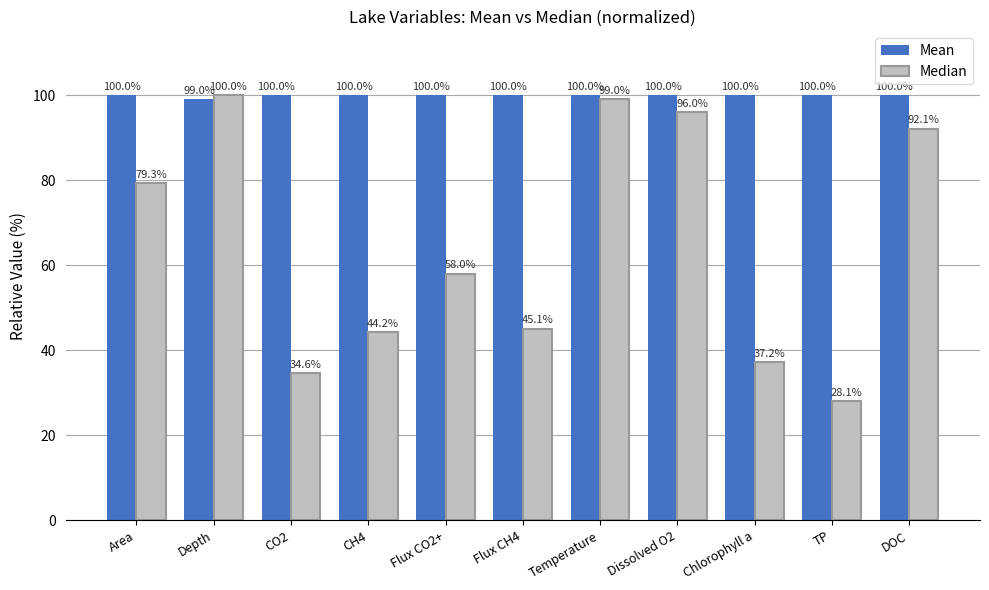

Rank the categories by Median value from lowest to highest.

TP, CO2, Chlorophyll a, CH4, Flux CH4, Flux CO2+, Area, DOC, Dissolved O2, Temperature, Depth